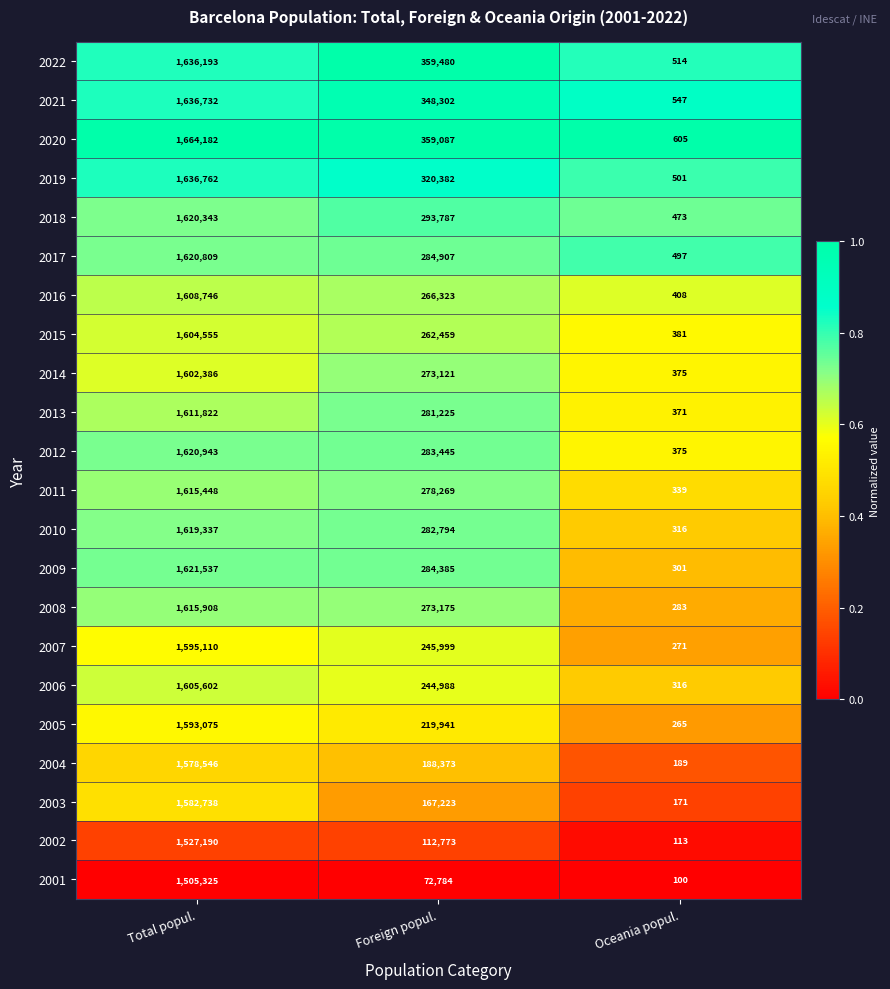

Which category has the highest value across all series?

Total popul.